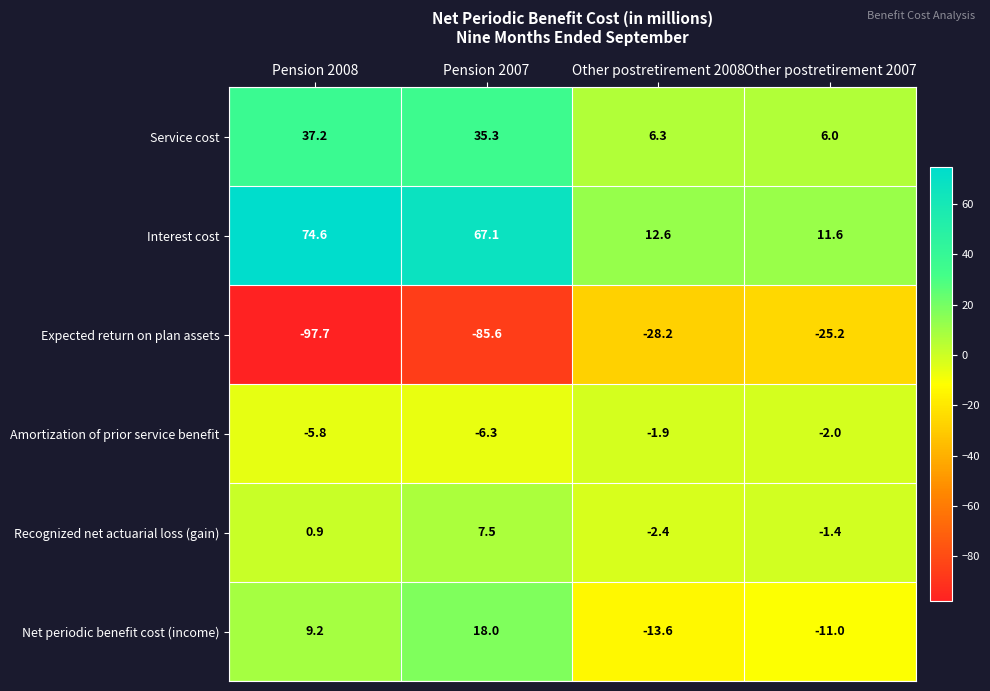

What is the sum of the Net periodic benefit cost (income) values at Pension 2008 and Other postretirement 2008?

-4.4